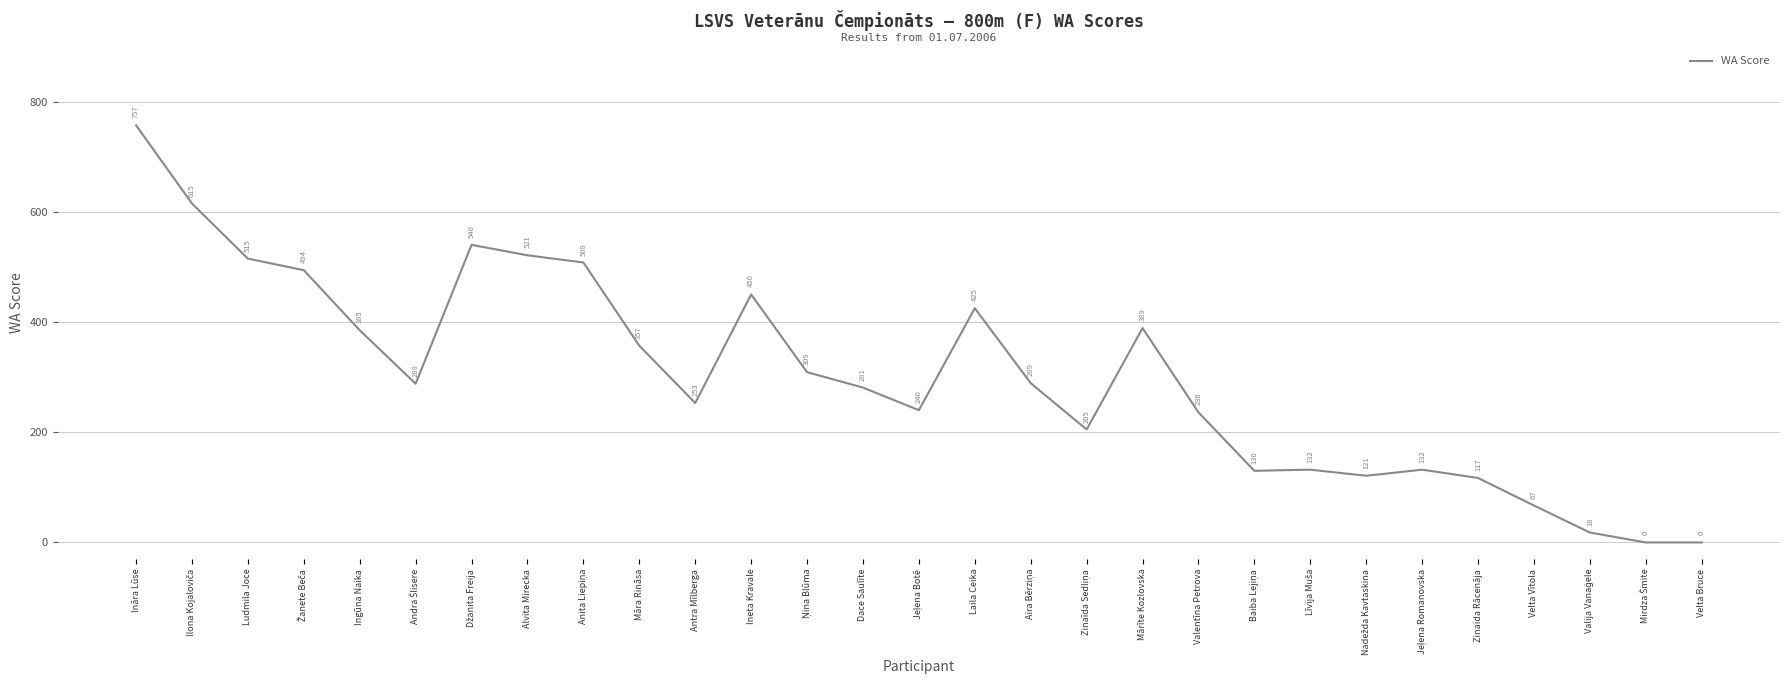

Is it true that the value at Velta Bruce is 0?

True